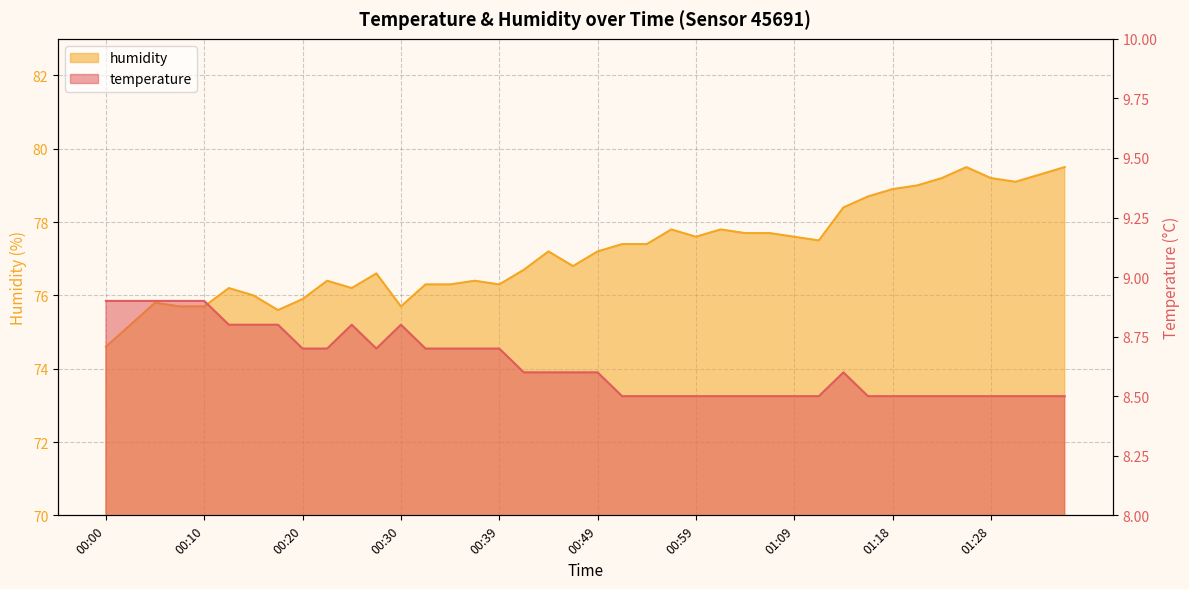

Reading left to right, what are all the values shown in this chart?

temperature: 00:00=8.9	00:03=8.9	00:05=8.9	00:08=8.9	00:10=8.9	00:13=8.8	00:15=8.8	00:18=8.8	00:20=8.7	00:22=8.7	00:25=8.8	00:27=8.7	00:30=8.8	00:32=8.7	00:35=8.7	00:37=8.7	00:39=8.7	00:42=8.6	00:44=8.6	00:47=8.6	00:49=8.6	00:52=8.5	00:54=8.5	00:56=8.5	00:59=8.5	01:01=8.5	01:04=8.5	01:06=8.5	01:09=8.5	01:11=8.5	01:13=8.6	01:16=8.5	01:18=8.5	01:21=8.5	01:23=8.5	01:26=8.5	01:28=8.5	01:31=8.5	01:33=8.5	01:36=8.5
humidity: 00:00=74.6	00:03=75.2	00:05=75.8	00:08=75.7	00:10=75.7	00:13=76.2	00:15=76.0	00:18=75.6	00:20=75.9	00:22=76.4	00:25=76.2	00:27=76.6	00:30=75.7	00:32=76.3	00:35=76.3	00:37=76.4	00:39=76.3	00:42=76.7	00:44=77.2	00:47=76.8	00:49=77.2	00:52=77.4	00:54=77.4	00:56=77.8	00:59=77.6	01:01=77.8	01:04=77.7	01:06=77.7	01:09=77.6	01:11=77.5	01:13=78.4	01:16=78.7	01:18=78.9	01:21=79.0	01:23=79.2	01:26=79.5	01:28=79.2	01:31=79.1	01:33=79.3	01:36=79.5